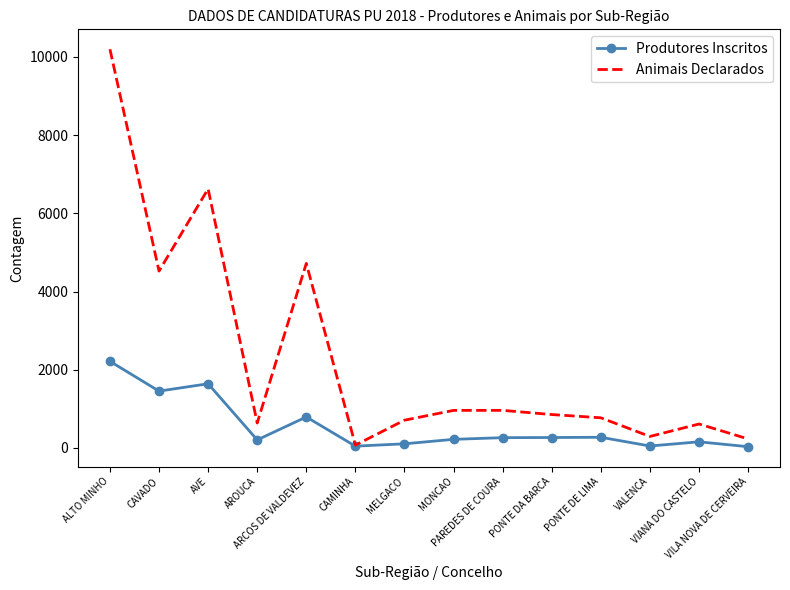

What is the total value across all series at ALTO MINHO?

12410